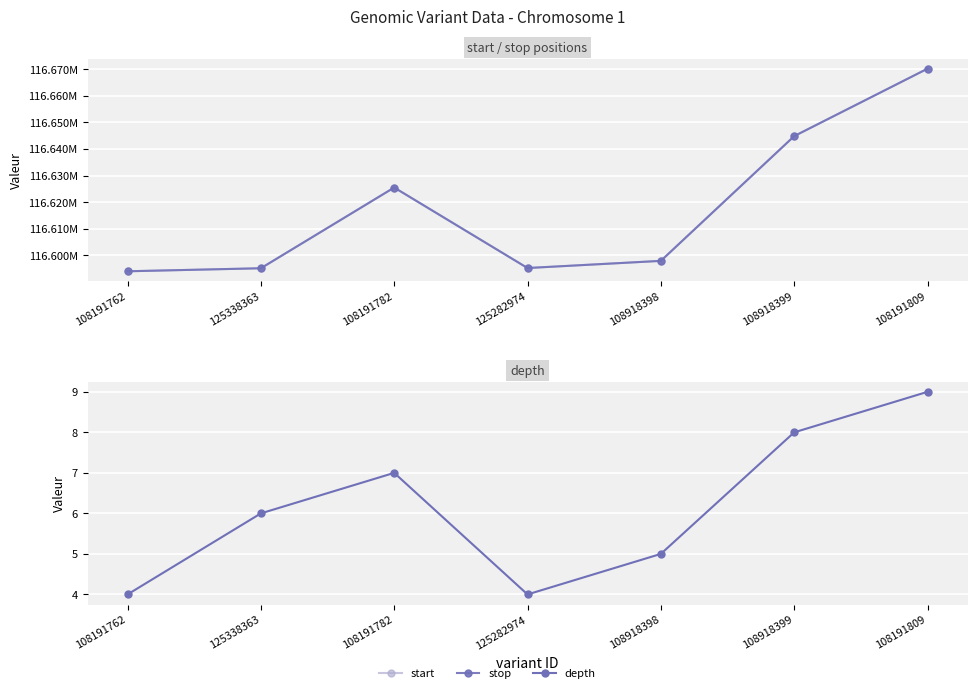

What is the minimum value shown in the chart?

4